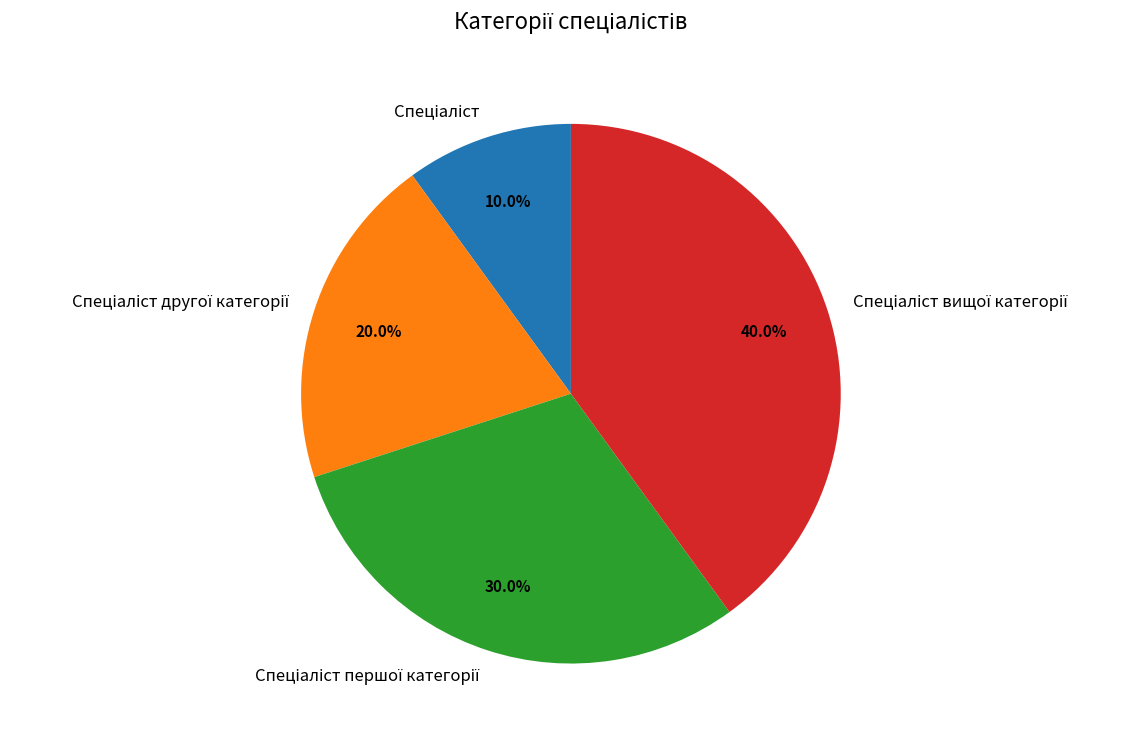

To the nearest percent, what is the difference between the largest and smallest slice percentages?

30%